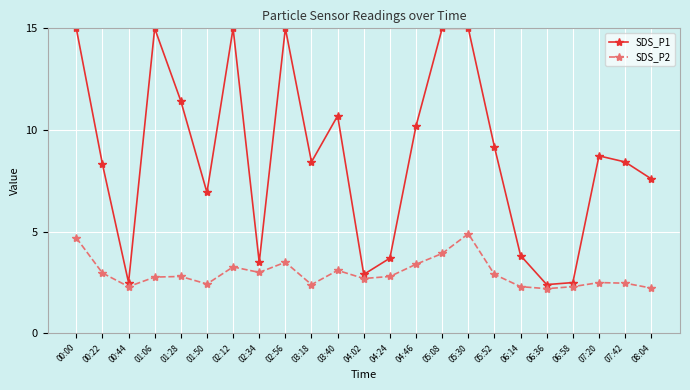

Where does the SDS_P1 series first go above 8?

00:00